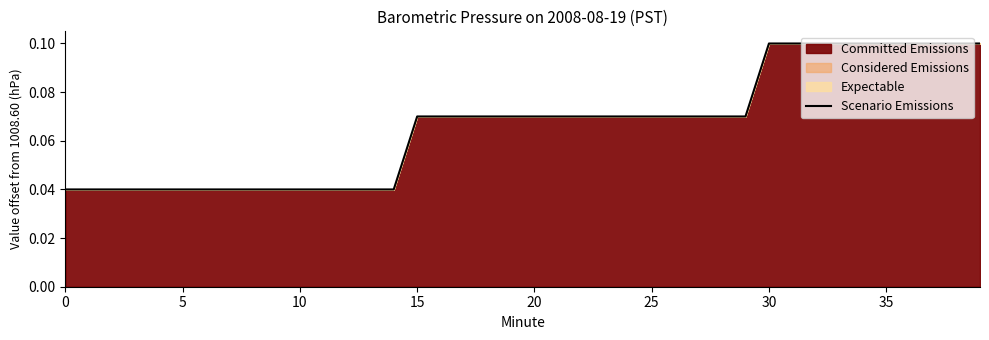

Reading left to right, list all the values displayed in this chart.

0.0	0.0	0.0	0.0	0.0	0.0	0.0	0.0	0.0	0.0	0.0	0.0	0.0	0.0	0.0	0.1	0.1	0.1	0.1	0.1	0.1	0.1	0.1	0.1	0.1	0.1	0.1	0.1	0.1	0.1	0.1	0.1	0.1	0.1	0.1	0.1	0.1	0.1	0.1	0.1